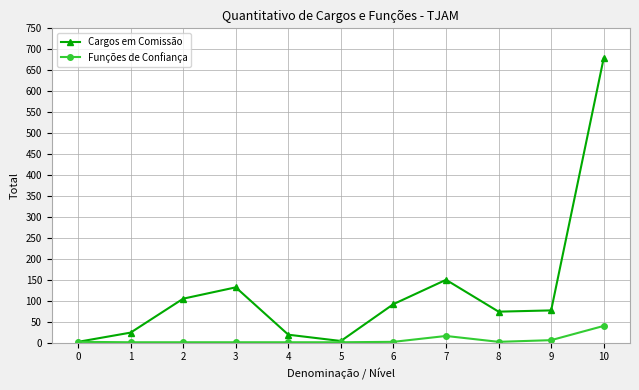

Where is the first local maximum for Cargos em Comissão?

3